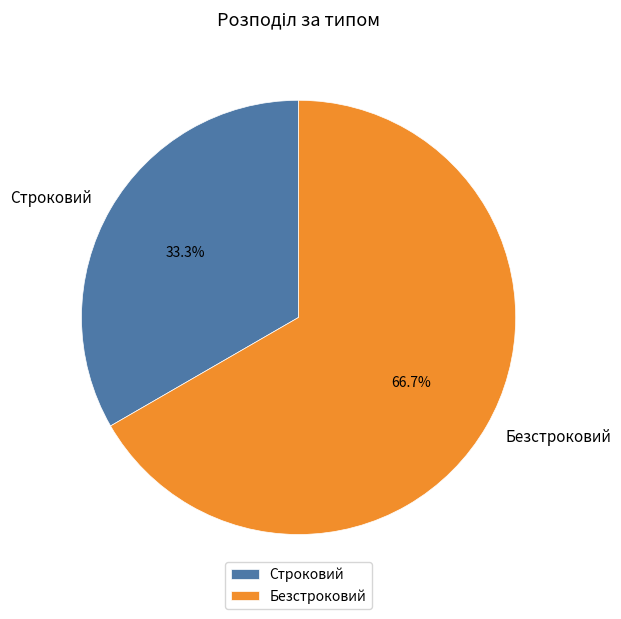

Rank the categories by value from highest to lowest.

Безстроковий, Строковий